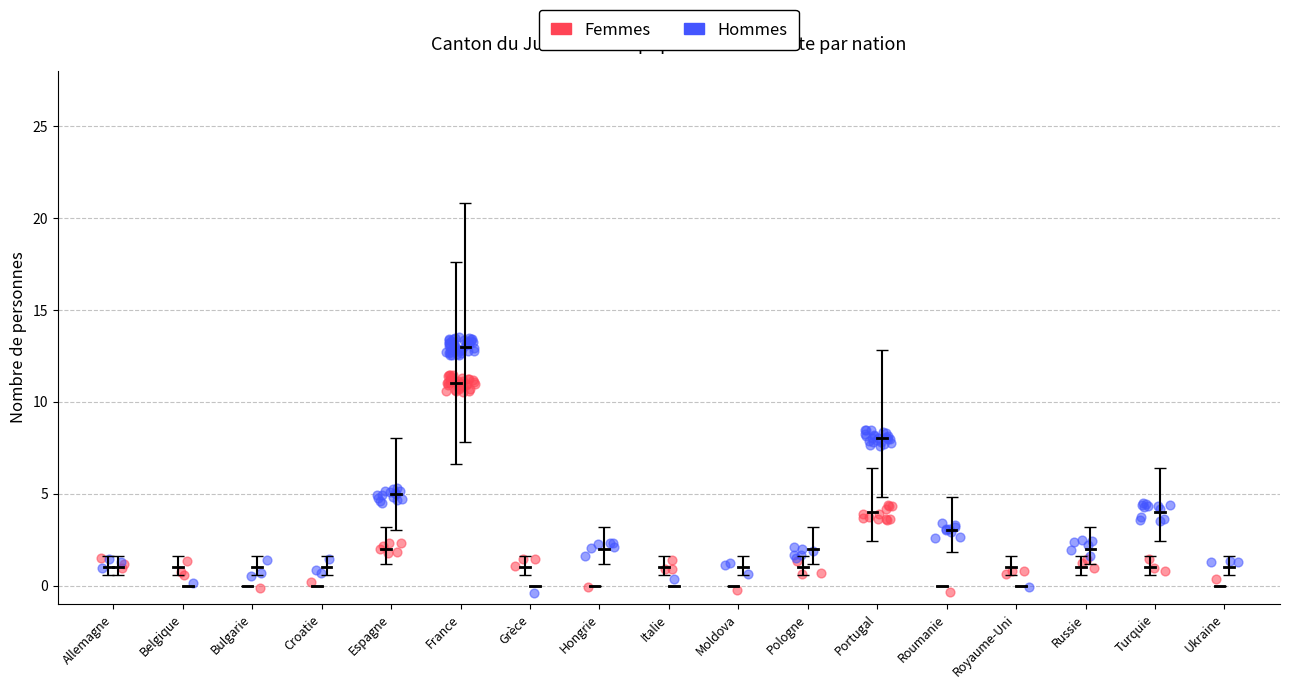

Which series has the widest spread of Y values?

Hommes